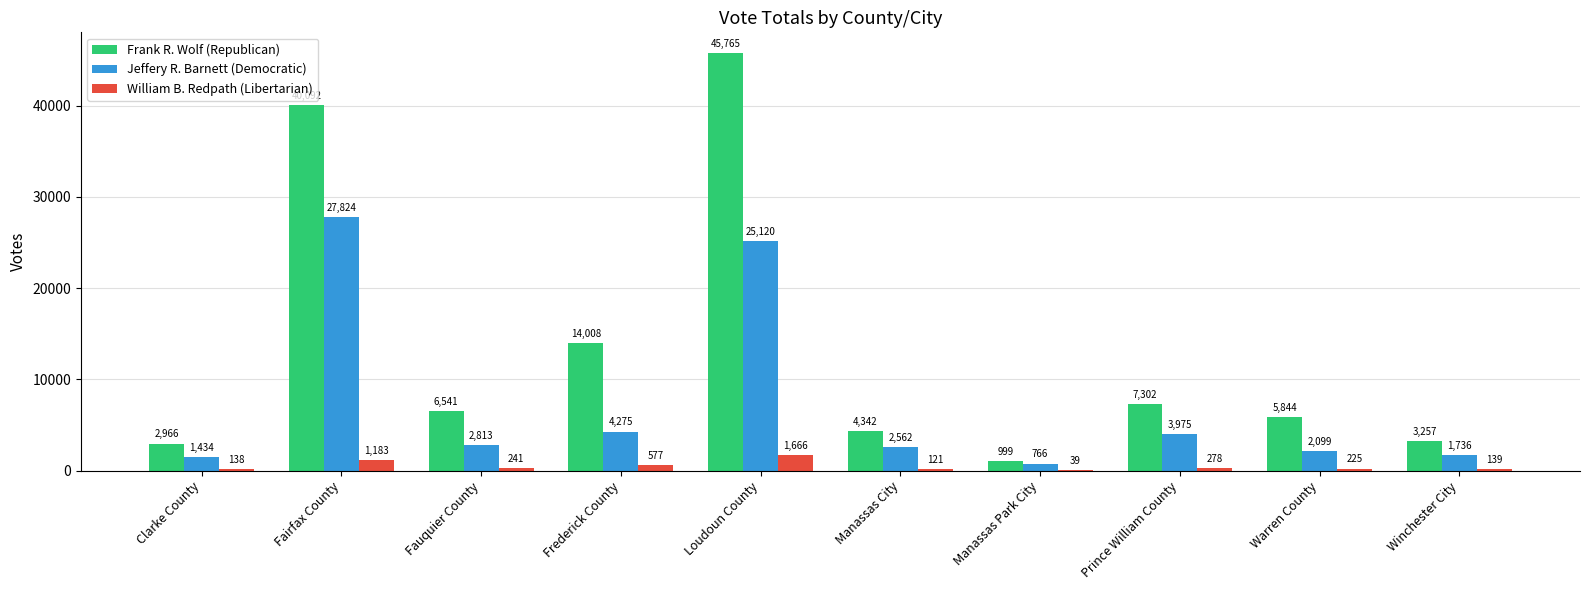

What is the sum of all Jeffery R. Barnett (Democratic) values?

72604